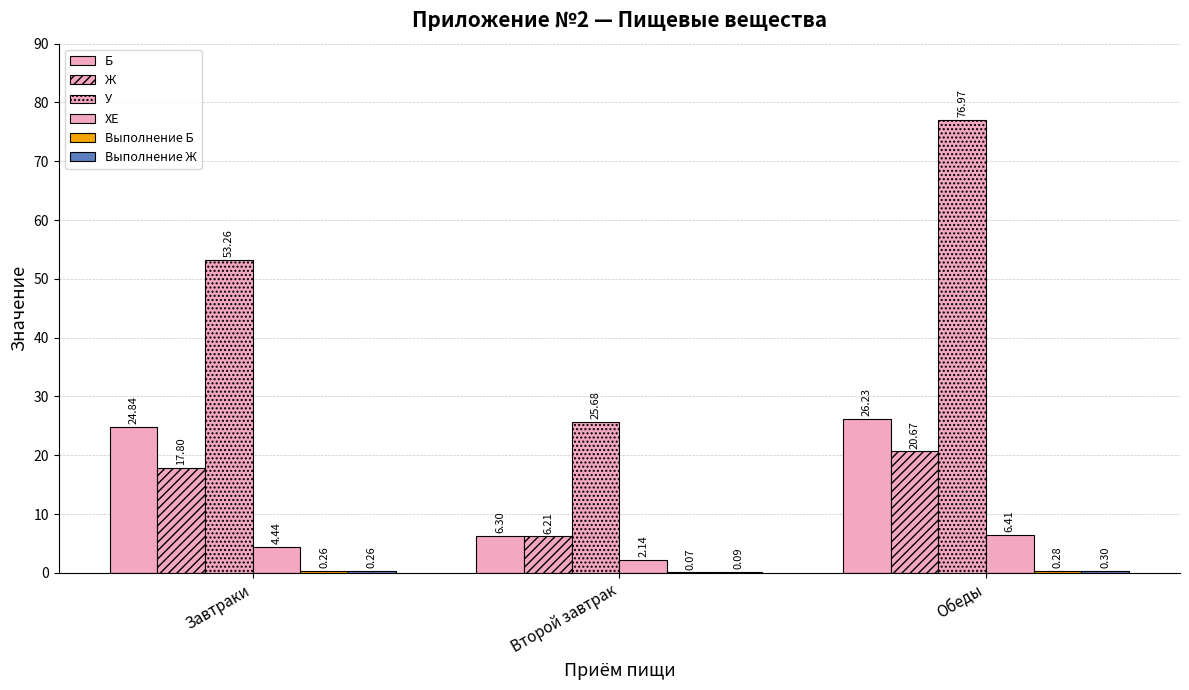

At which label is ХЕ closest to 4?

Завтраки